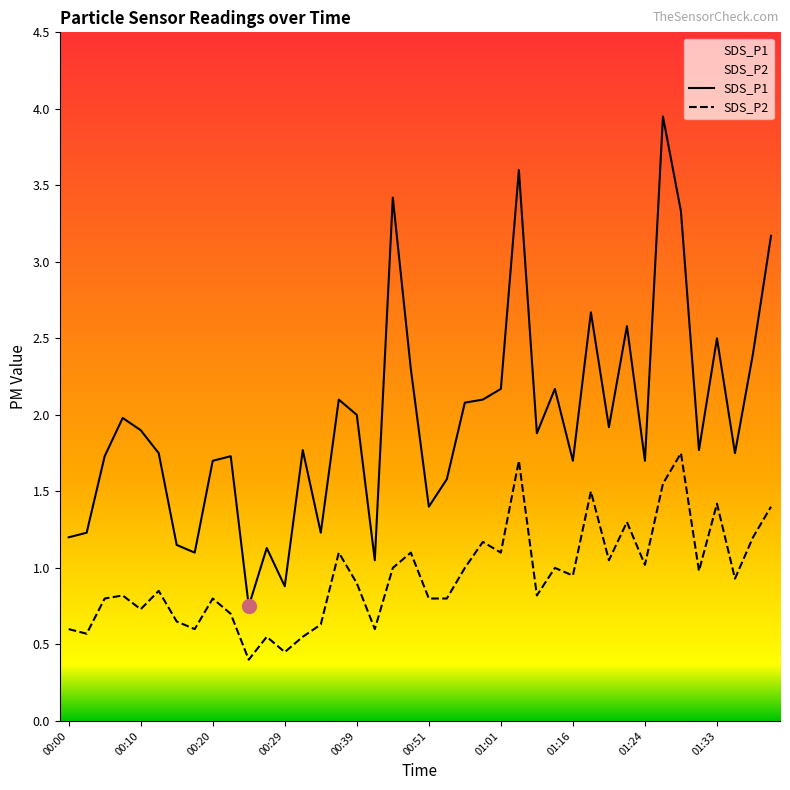

How many interior local peaks does the SDS_P1 series have?

12